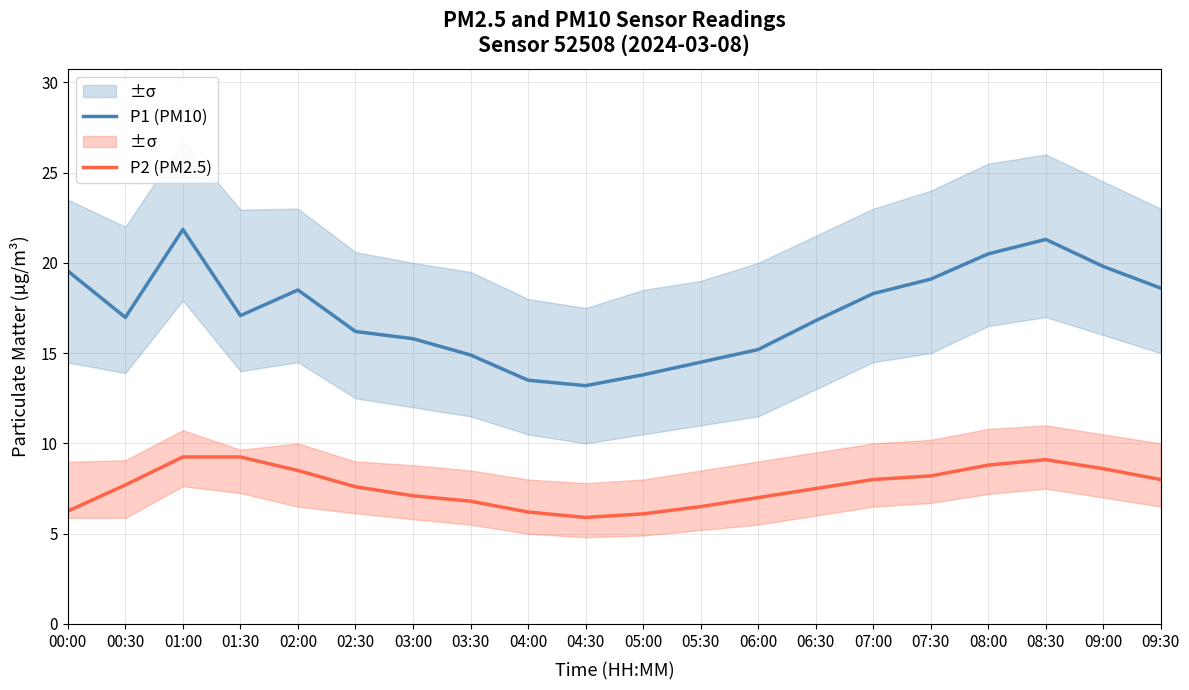

Between 05:00 and 03:00, which is larger?

03:00